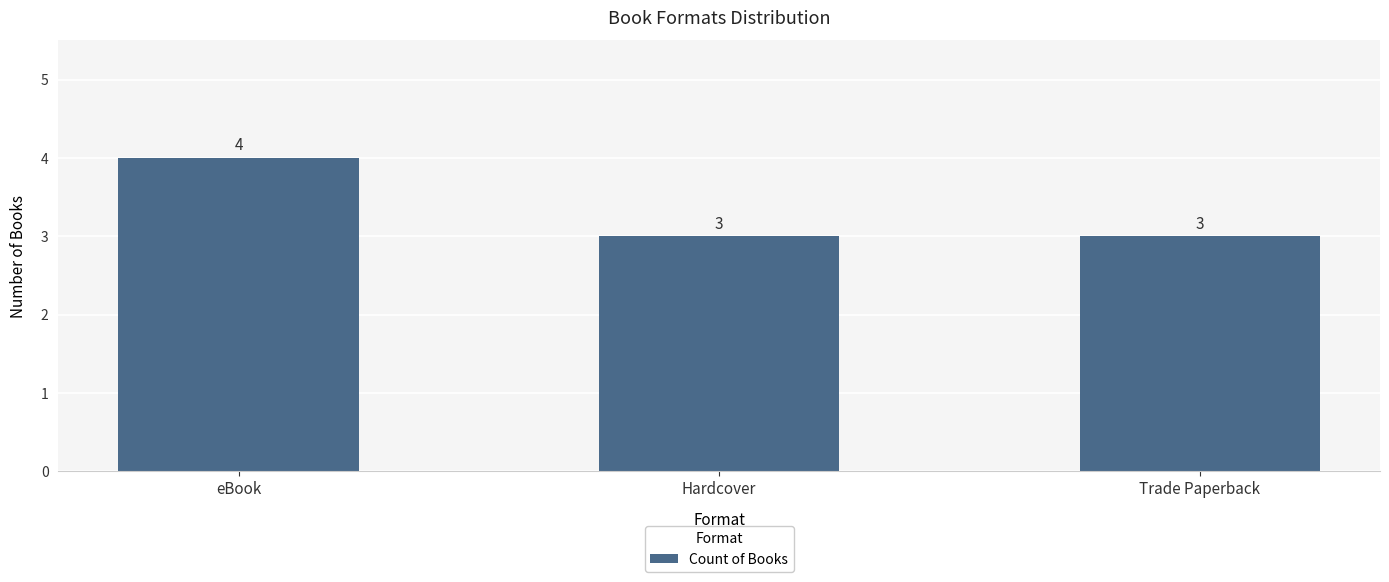

Read the value at Hardcover.

3